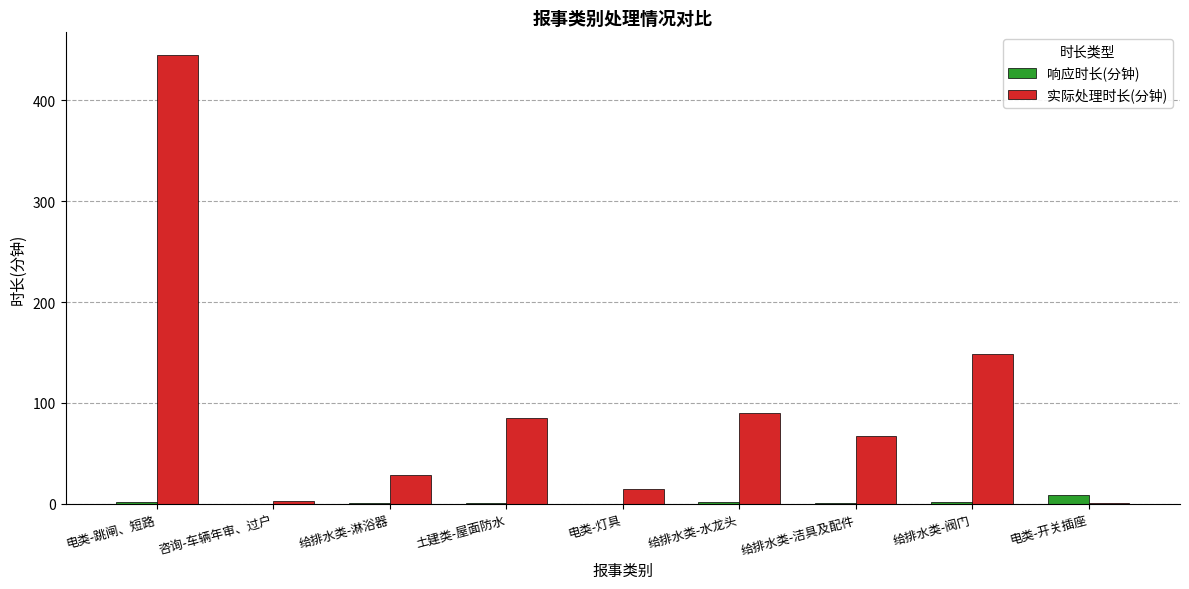

What is the highest value of the 响应时长(分钟) series?

9